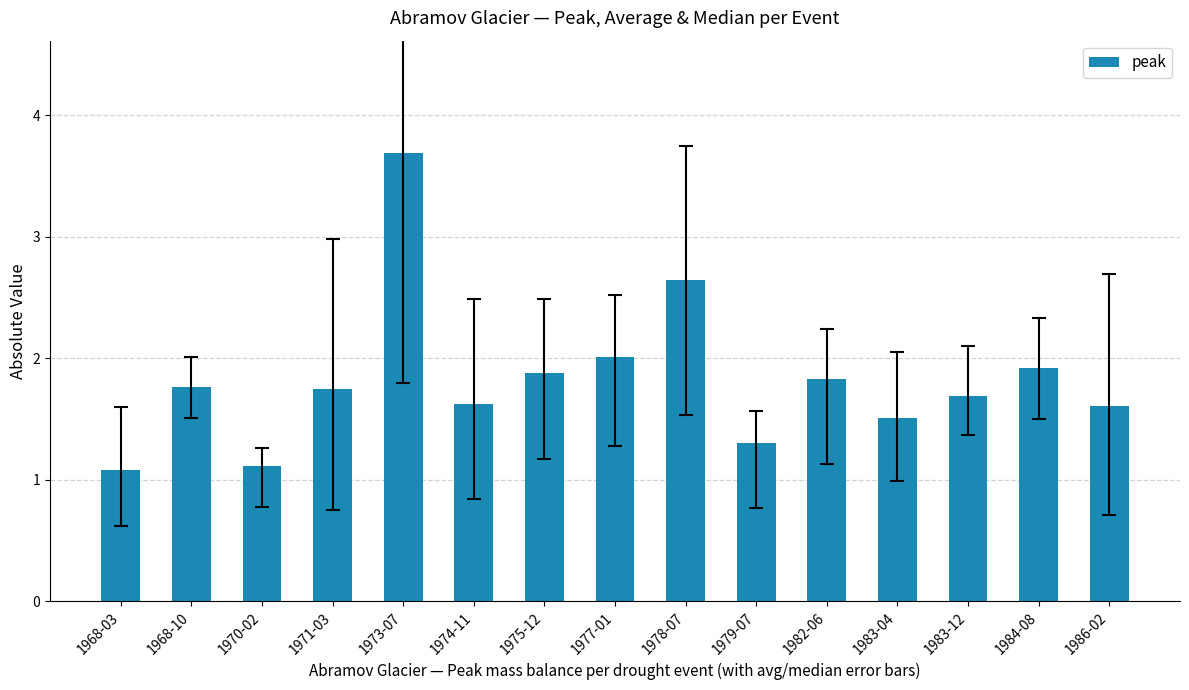

Where is the data nearest to the value 2?

1977-01